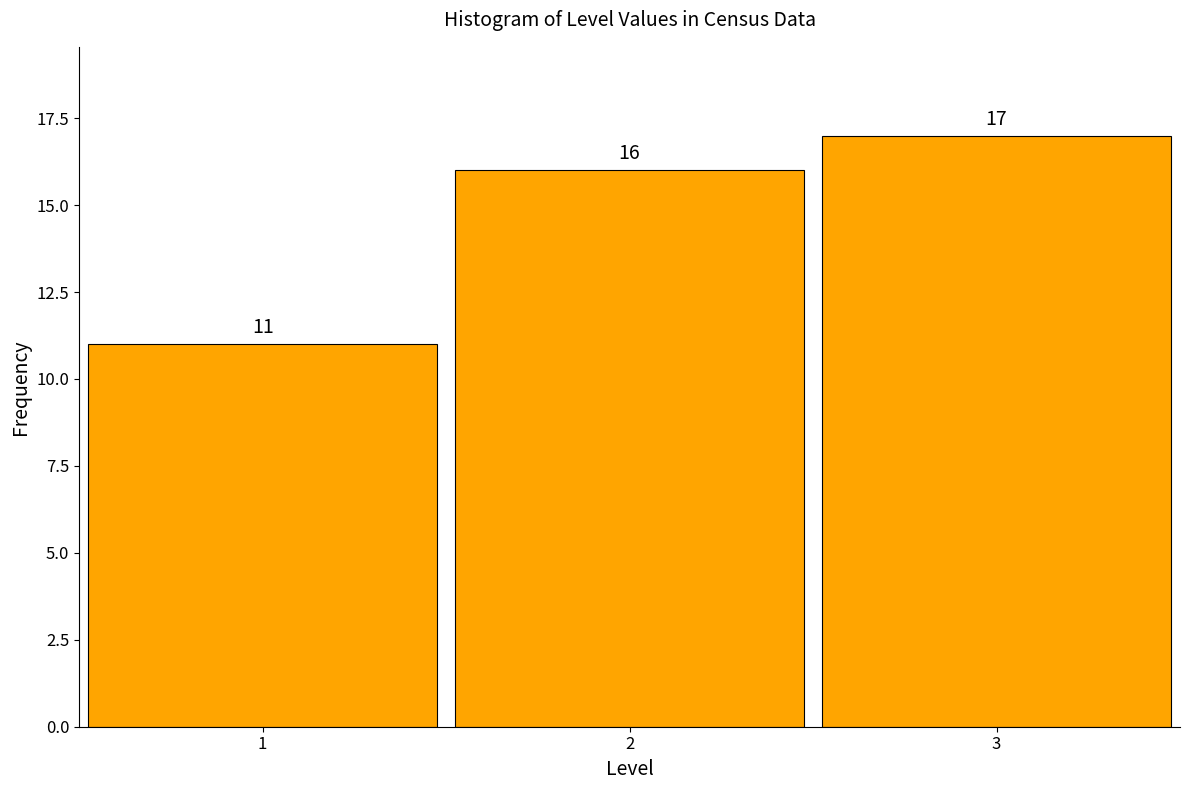

What is the height of the bar covering 1.5 to 2.5 on the x-axis?

16